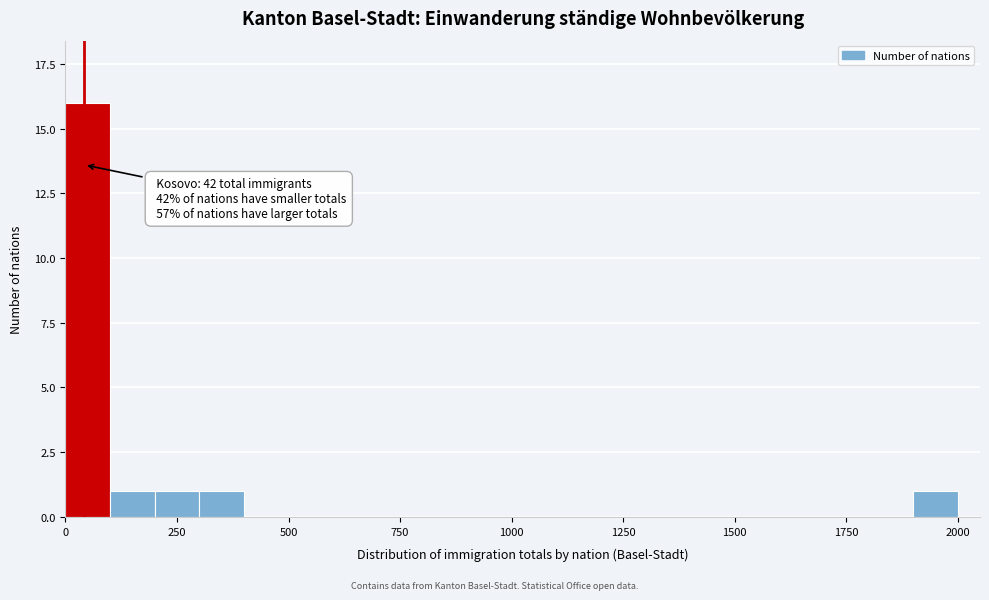

Around what value on the x-axis is the tallest bar? Give the approximate position of its centre, as read against the axis.

50